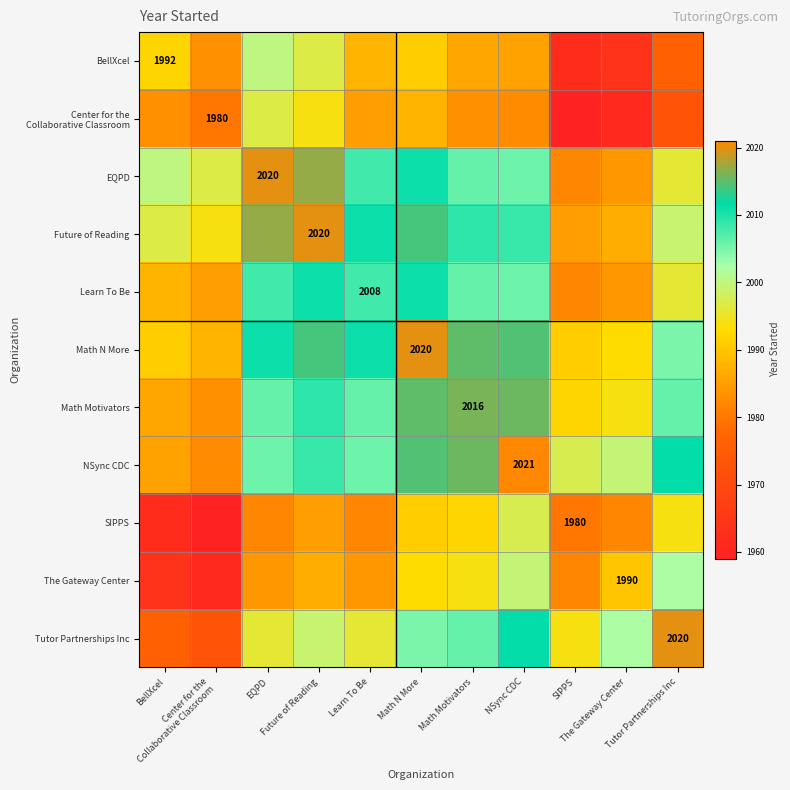

Which has a higher value, EQPD or BellXcel?

EQPD